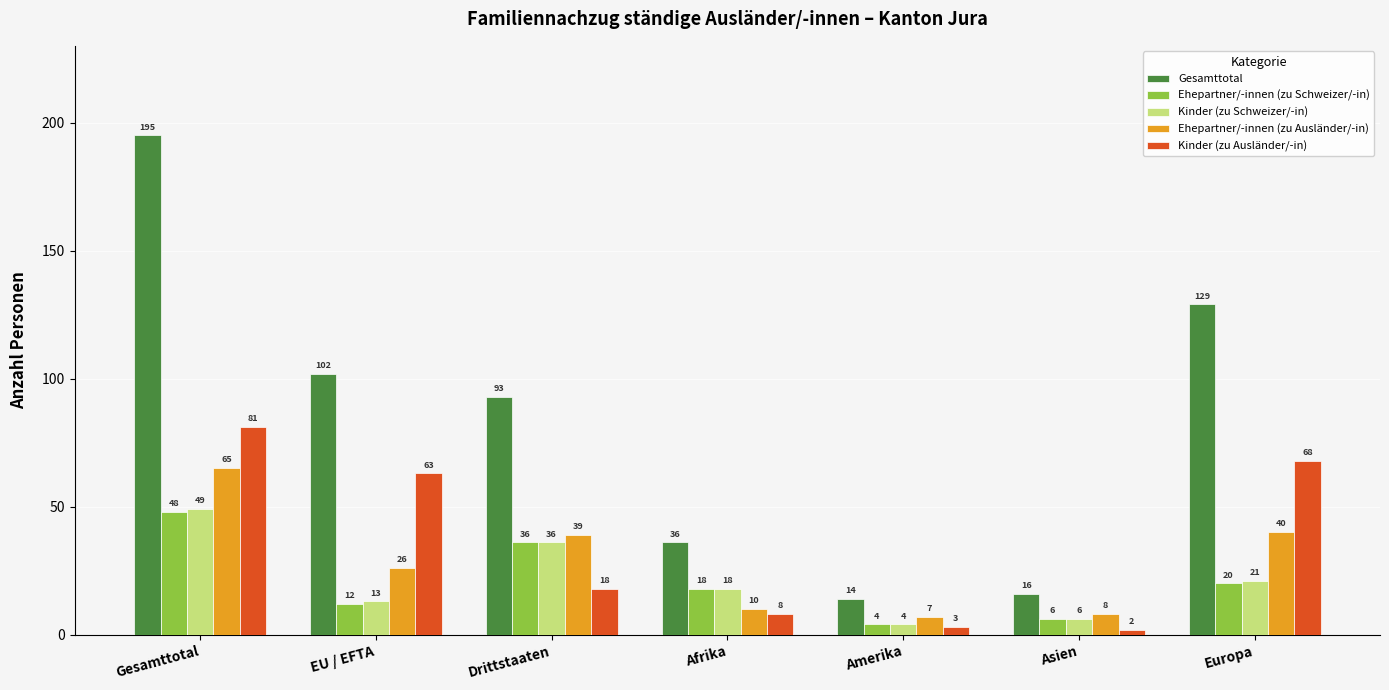

Reading left to right, list all the values displayed in this chart.

Gesamttotal: Gesamttotal=195	EU / EFTA=102	Drittstaaten=93	Afrika=36	Amerika=14	Asien=16	Europa=129
Ehepartner/-innen (zu Schweizer/-in): Gesamttotal=48	EU / EFTA=12	Drittstaaten=36	Afrika=18	Amerika=4	Asien=6	Europa=20
Kinder (zu Schweizer/-in): Gesamttotal=49	EU / EFTA=13	Drittstaaten=36	Afrika=18	Amerika=4	Asien=6	Europa=21
Ehepartner/-innen (zu Ausländer/-in): Gesamttotal=65	EU / EFTA=26	Drittstaaten=39	Afrika=10	Amerika=7	Asien=8	Europa=40
Kinder (zu Ausländer/-in): Gesamttotal=81	EU / EFTA=63	Drittstaaten=18	Afrika=8	Amerika=3	Asien=2	Europa=68